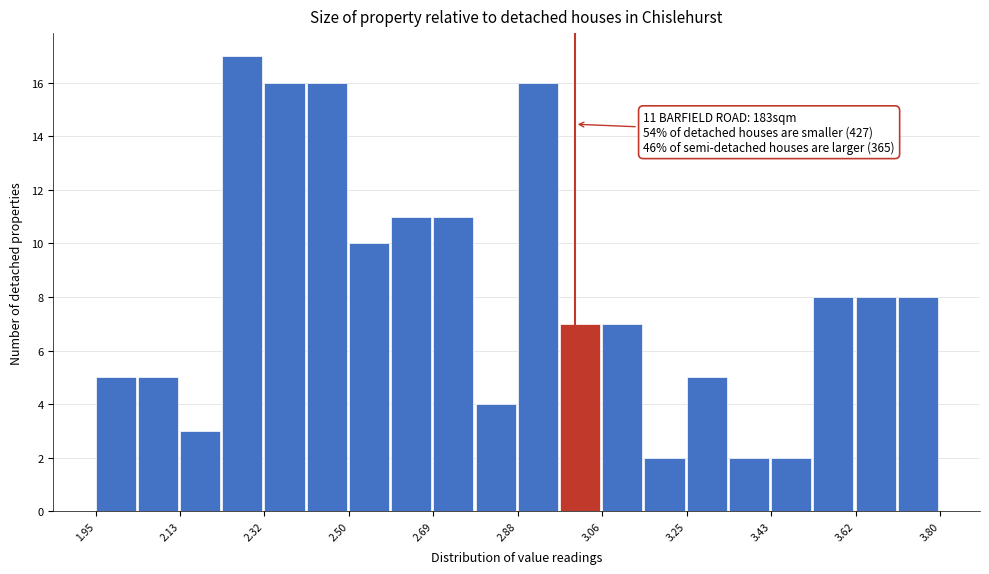

Over which range of the x-axis is the bar tallest?

2.22 to 2.32